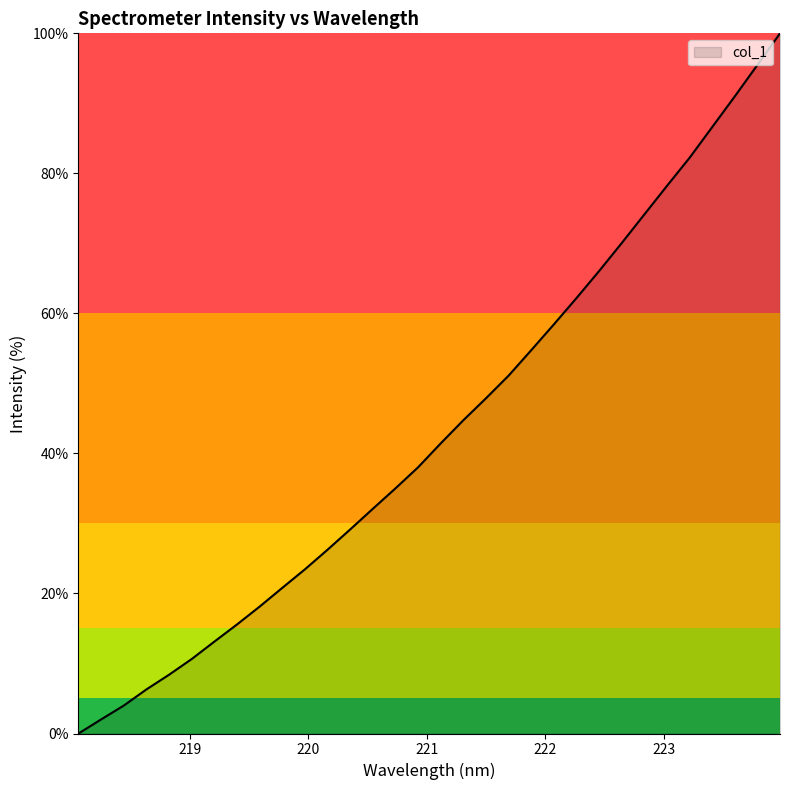

What is the maximum value shown in the chart?

100.0